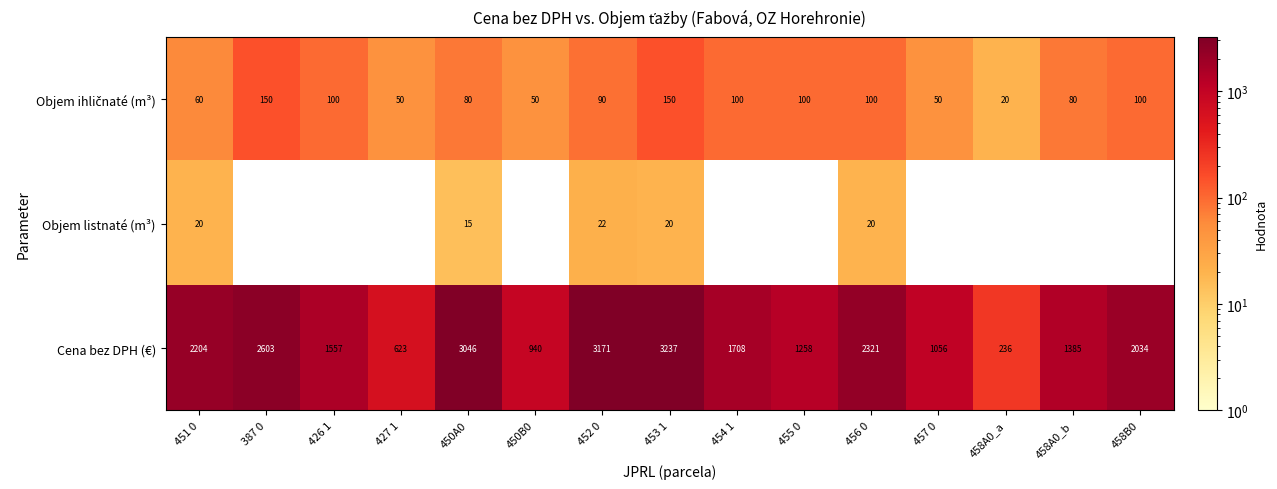

What is the sum of the Objem listnaté (m³) values at 456 0 and 452 0?

42